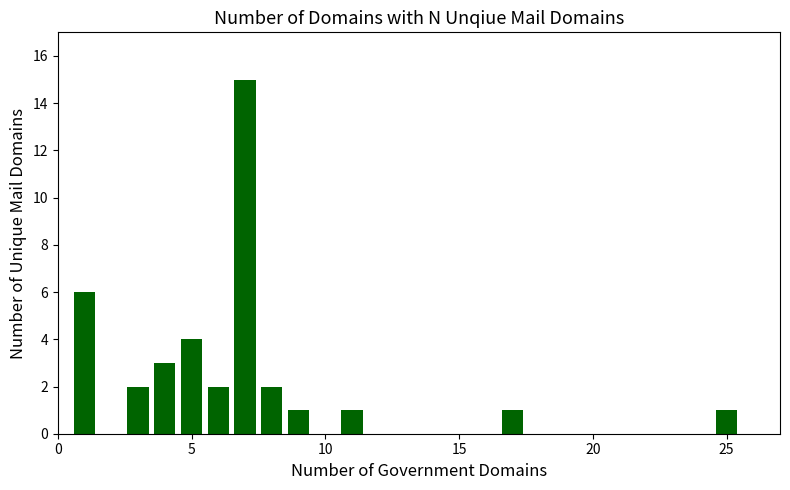

Does the chart contain any negative values?

No